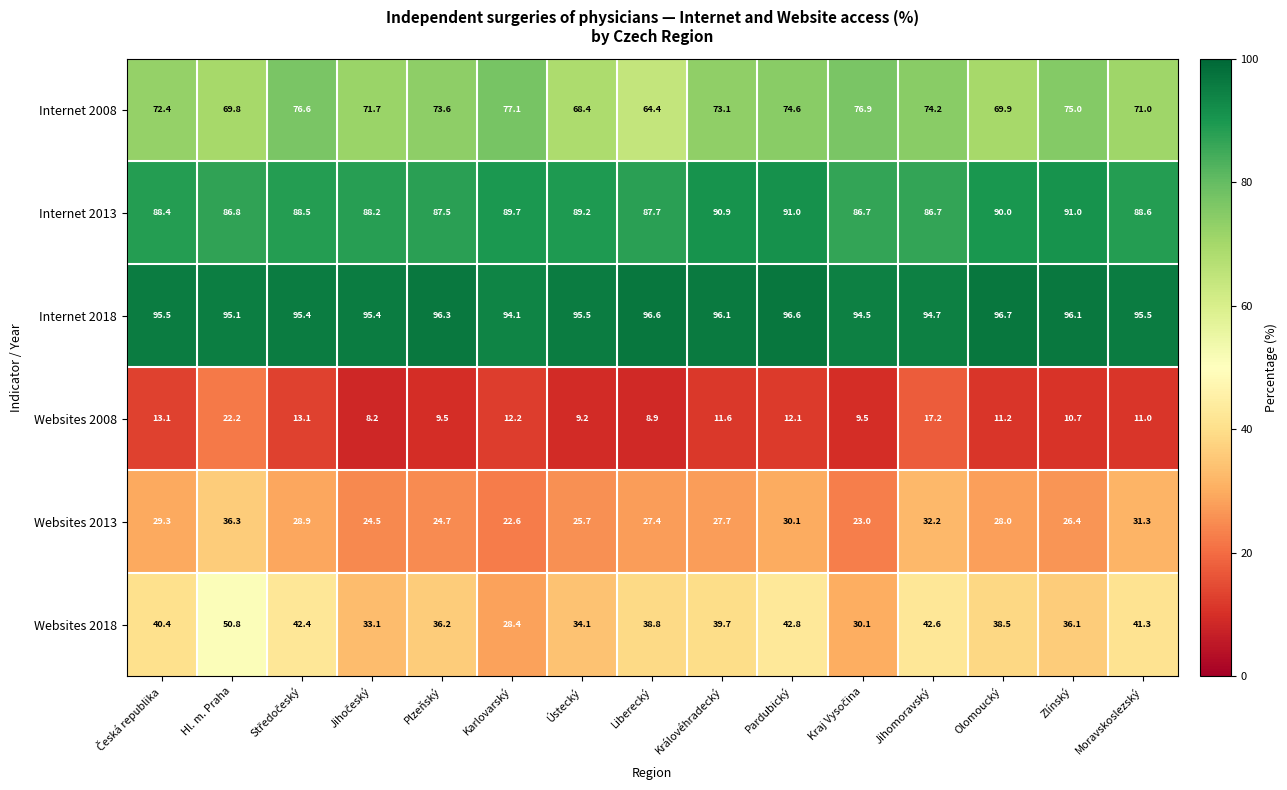

Which series has the largest total across all categories?

Internet 2018